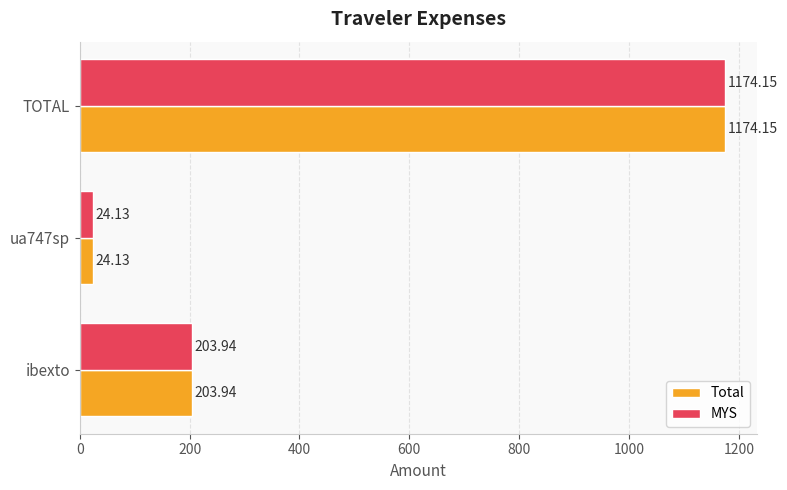

What is the difference between the maximum and minimum values in the MYS series?

1150.0